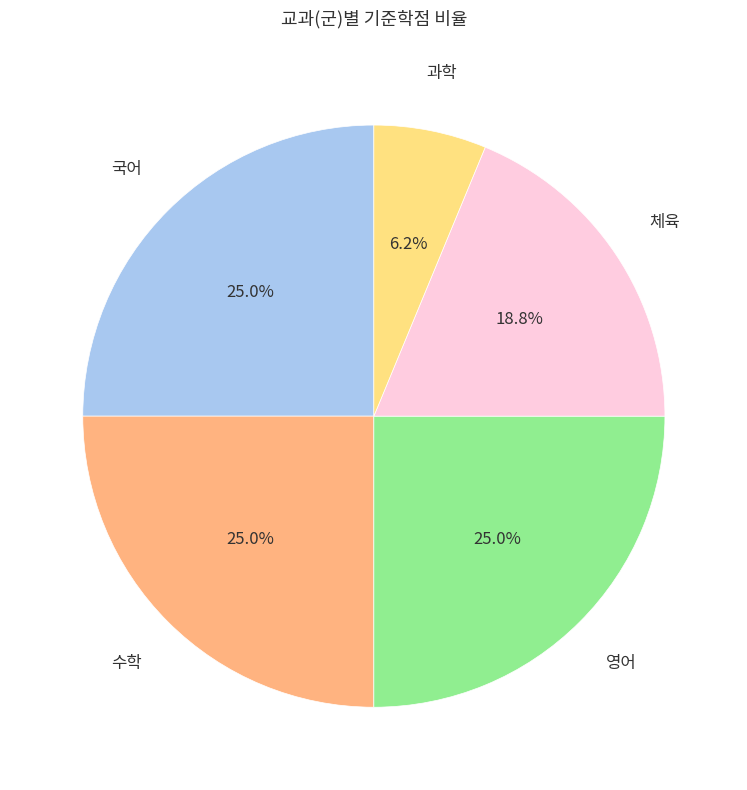

Does any single category account for the majority?

No